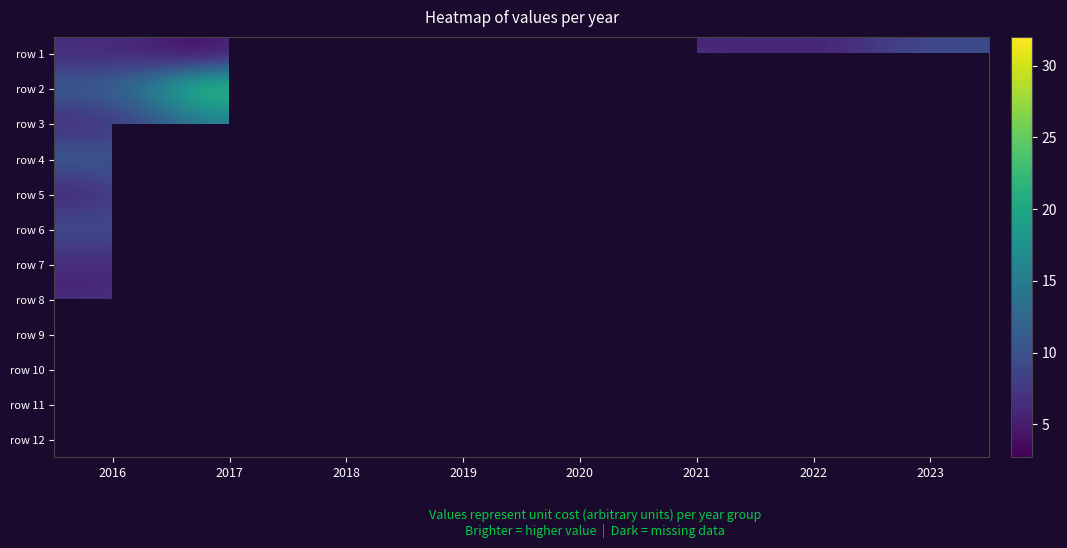

What is the greatest value displayed?

32.0